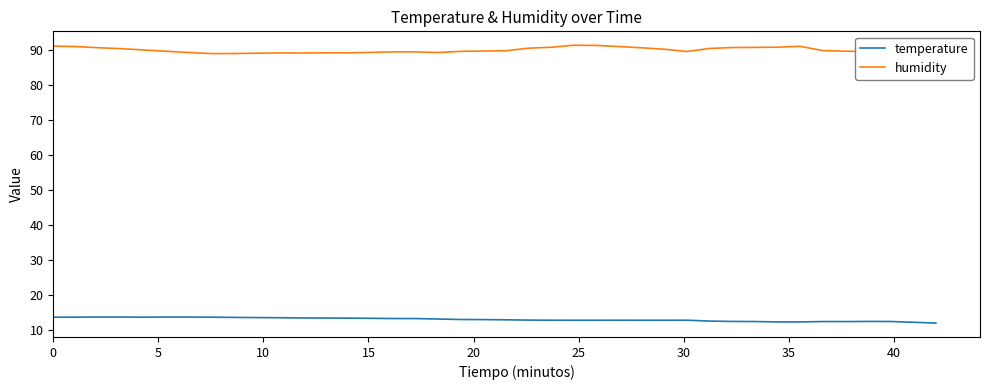

Which series has the largest range (max minus min)?

humidity